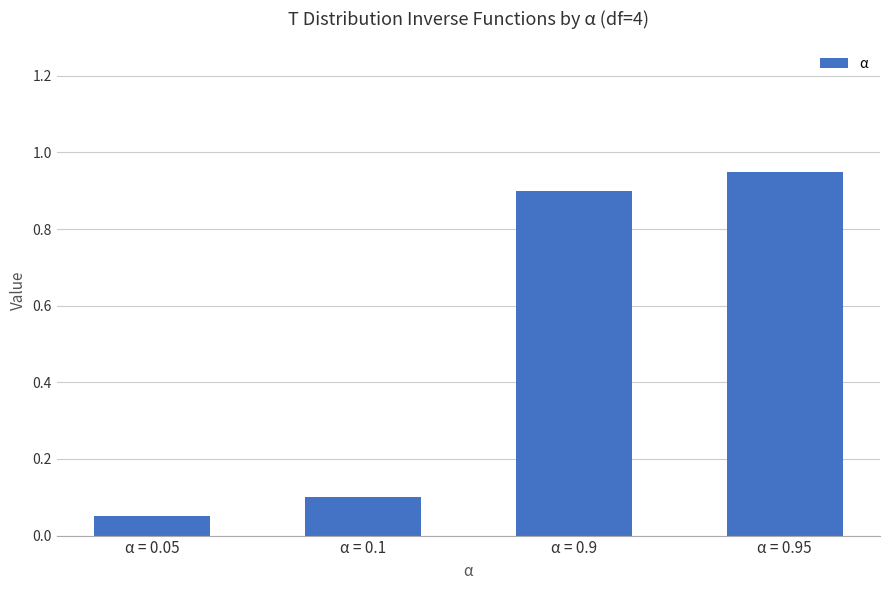

Where is the data nearest to the value 0?

α = 0.05